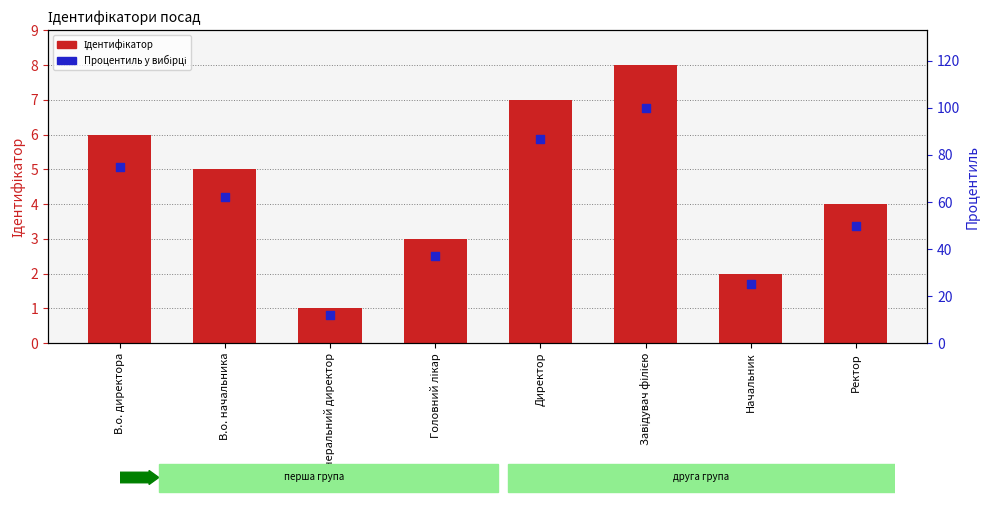

What are all the series names shown in the legend?

Ідентифікатор, Процентиль у вибірці